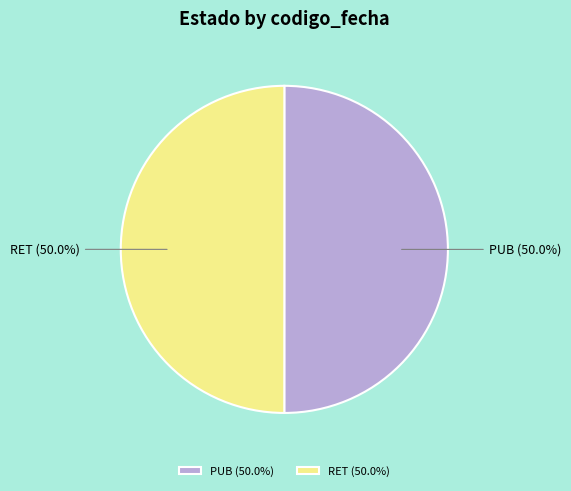

Combined, do RET and PUB account for over 50%?

Yes